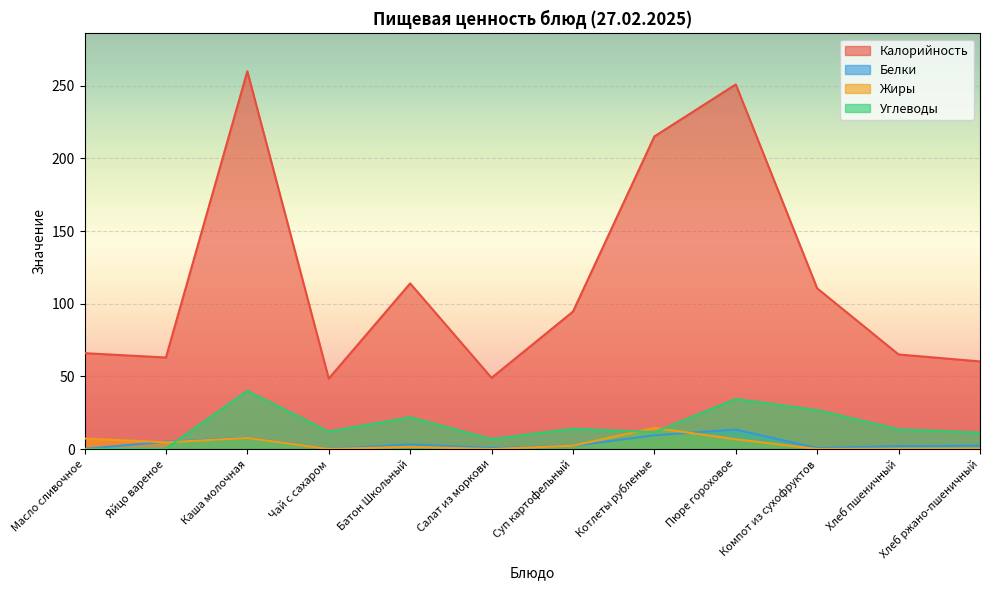

List the labels in order of Жиры value, largest first.

Котлеты рубленые, Каша молочная, Масло сливочное, Пюре гороховое, Яйцо вареное, Суп картофельный, Батон Школьный, Хлеб ржано-пшеничный, Хлеб пшеничный, Компот из сухофруктов, Салат из моркови, Чай с сахаром